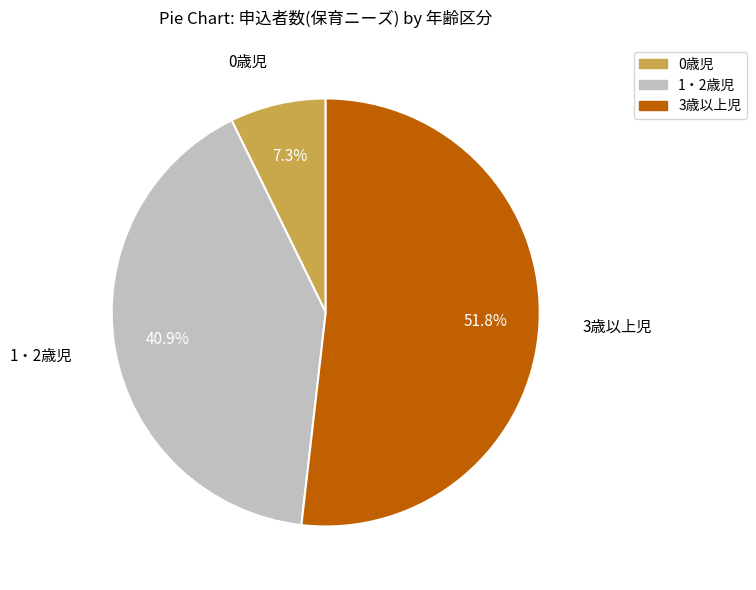

Is 0歳児 the majority of the pie?

No